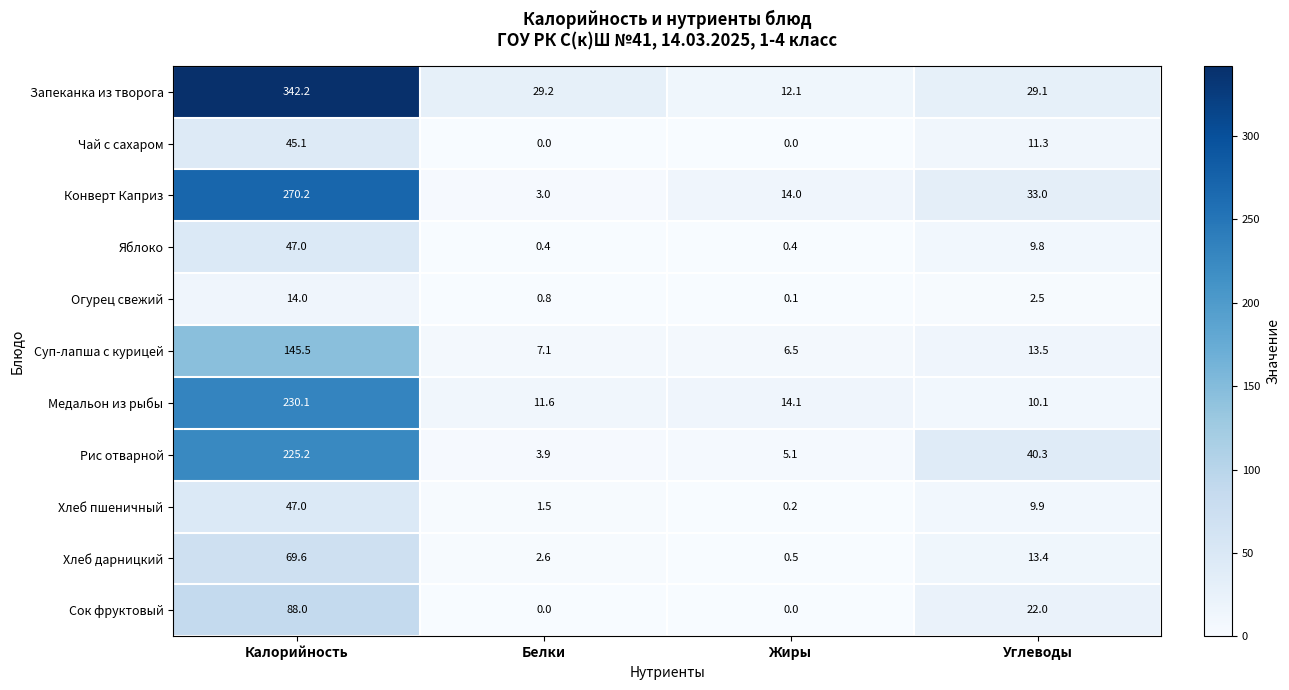

How many values in the Яблоко series exceed 9?

2